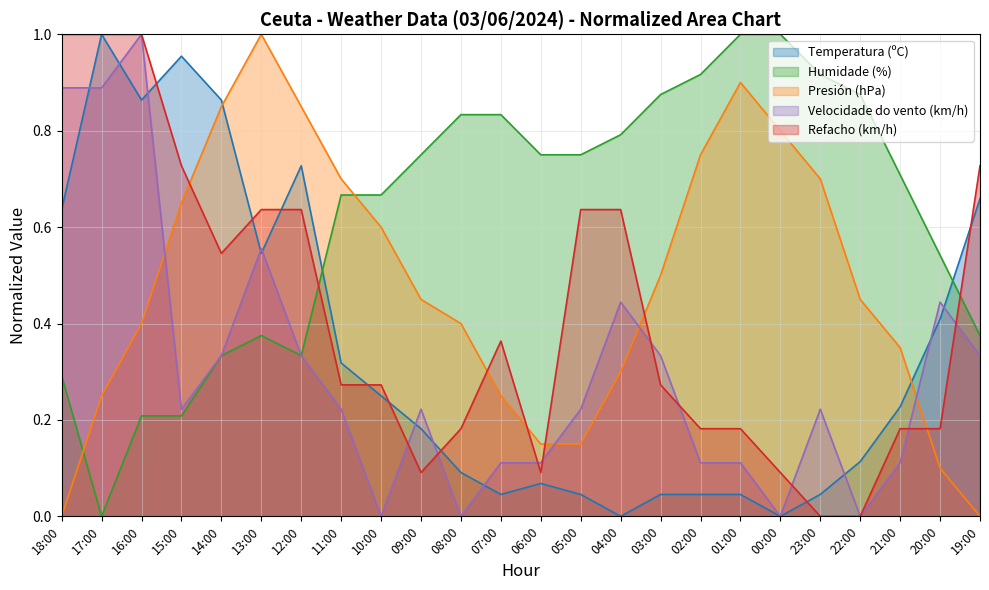

How many times do Refacho (km/h) and Velocidade do vento (km/h) cross each other?

9